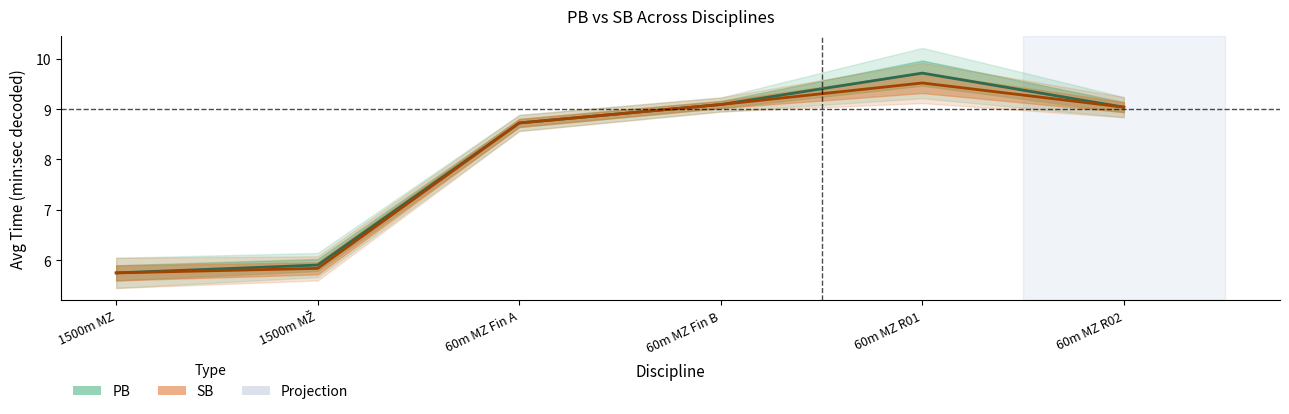

How many lines are shown in the chart?

2